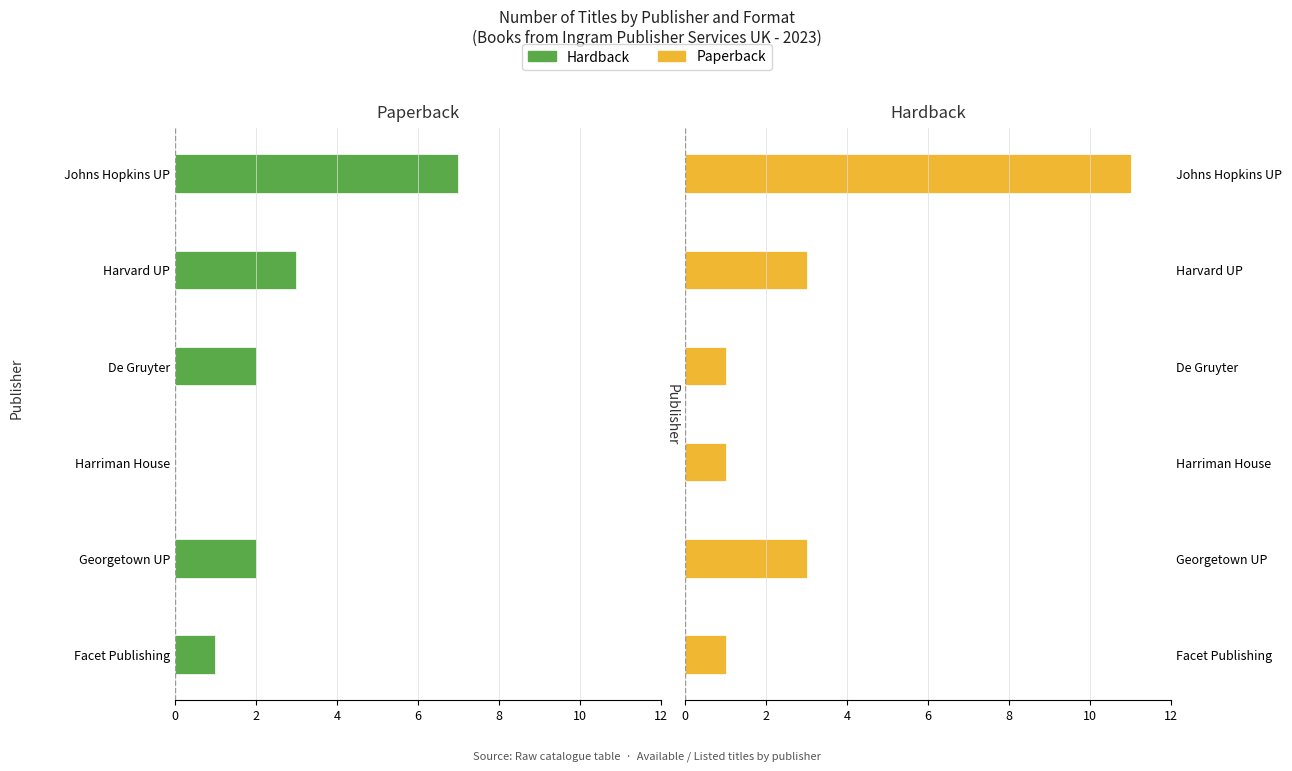

Rank the series at De Gruyter from highest to lowest value.

Paperback, Hardback